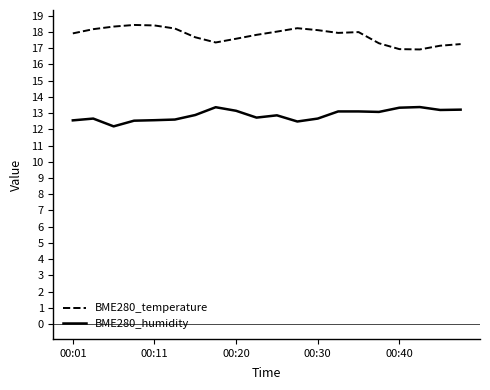

Which series has the largest total across all categories?

BME280_temperature